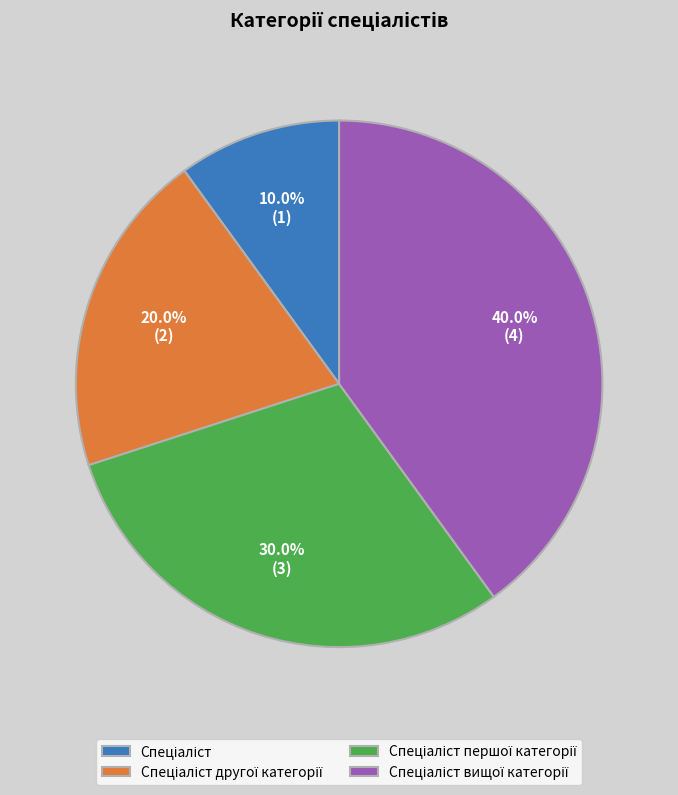

Is there a majority slice in this chart?

No